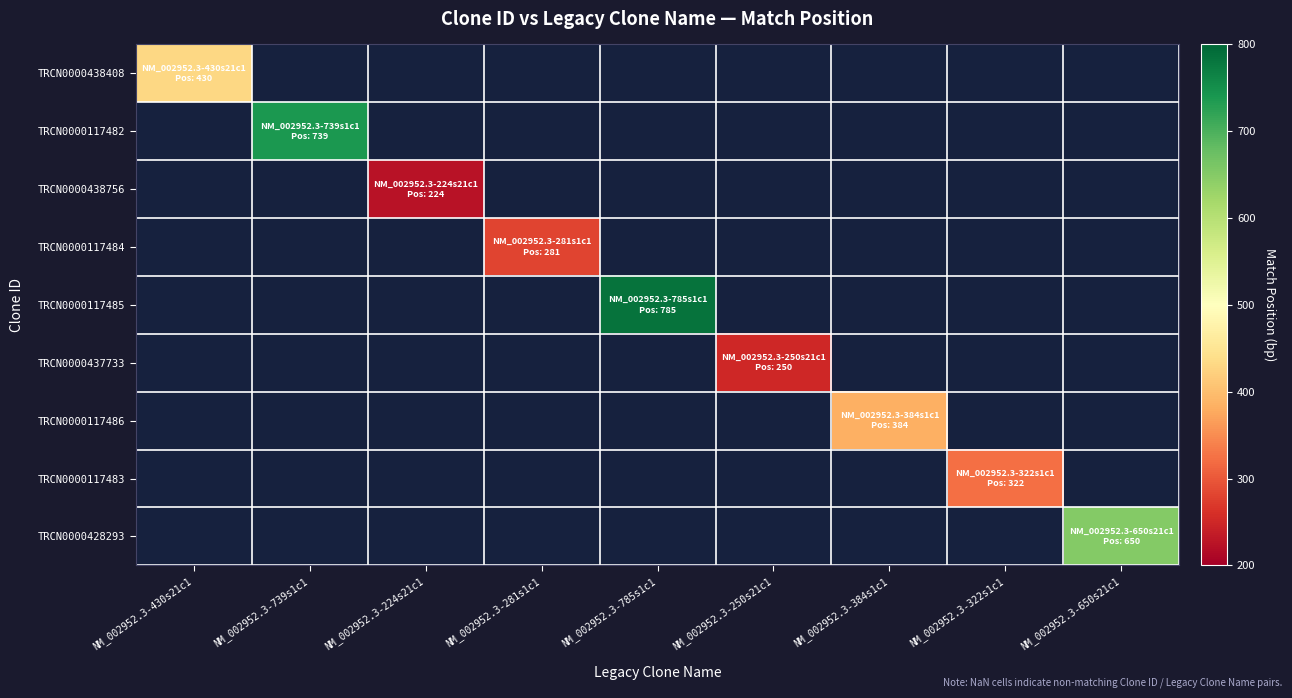

What is the highest value of the TRCN0000438408 series?

430.0